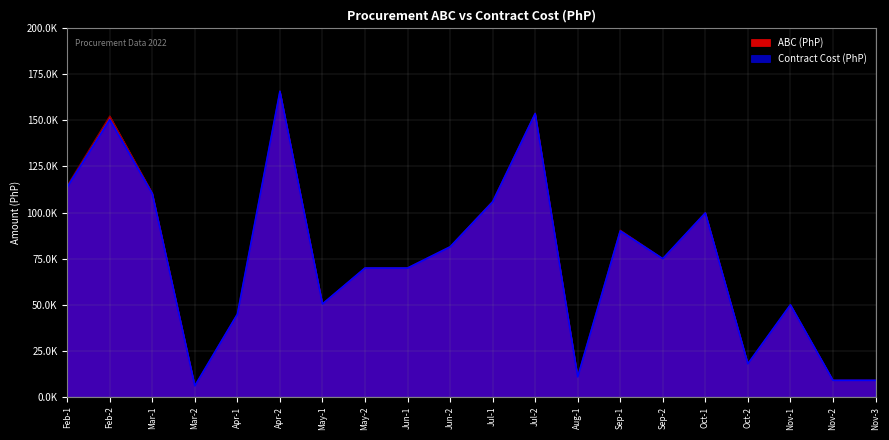

What is the difference between the maximum and second lowest values in the Contract Cost (PhP) series?

156872